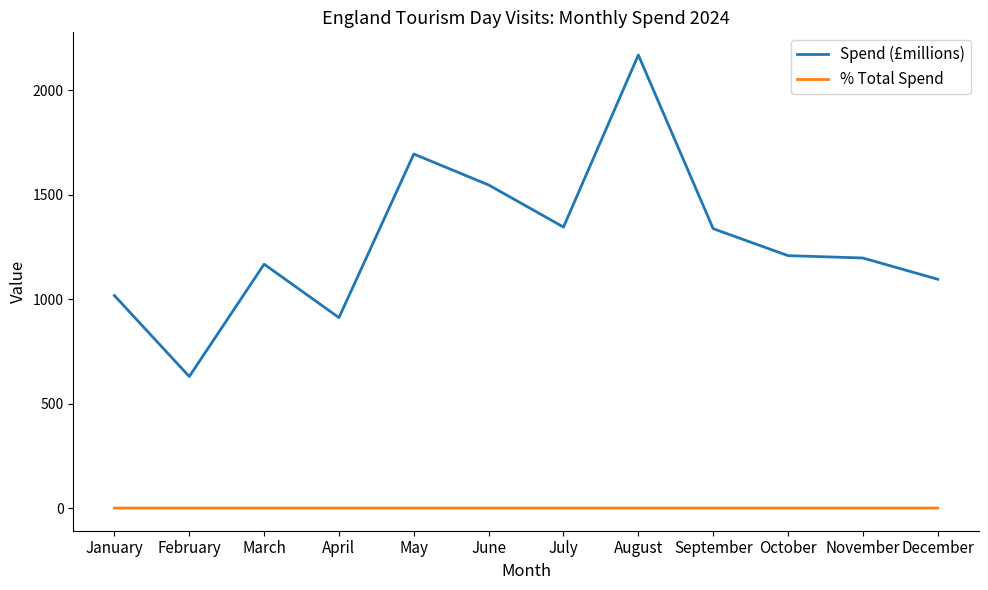

List the series in order of their overall mean, highest first.

Spend (£millions), % Total Spend